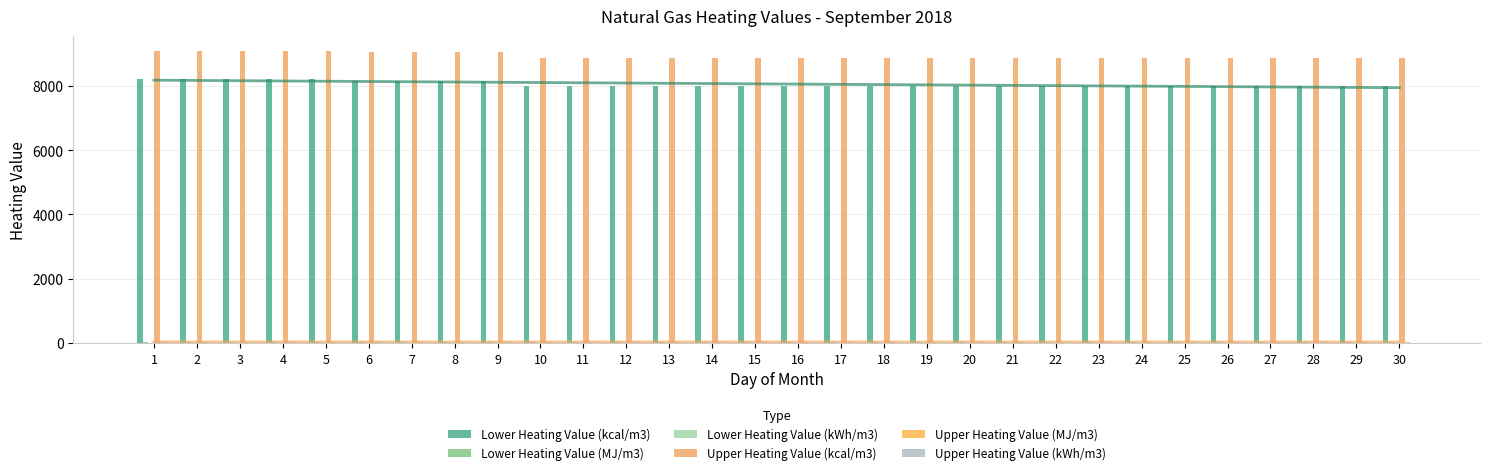

Which series has the largest total across all categories?

Upper Heating Value (kcal/m3)